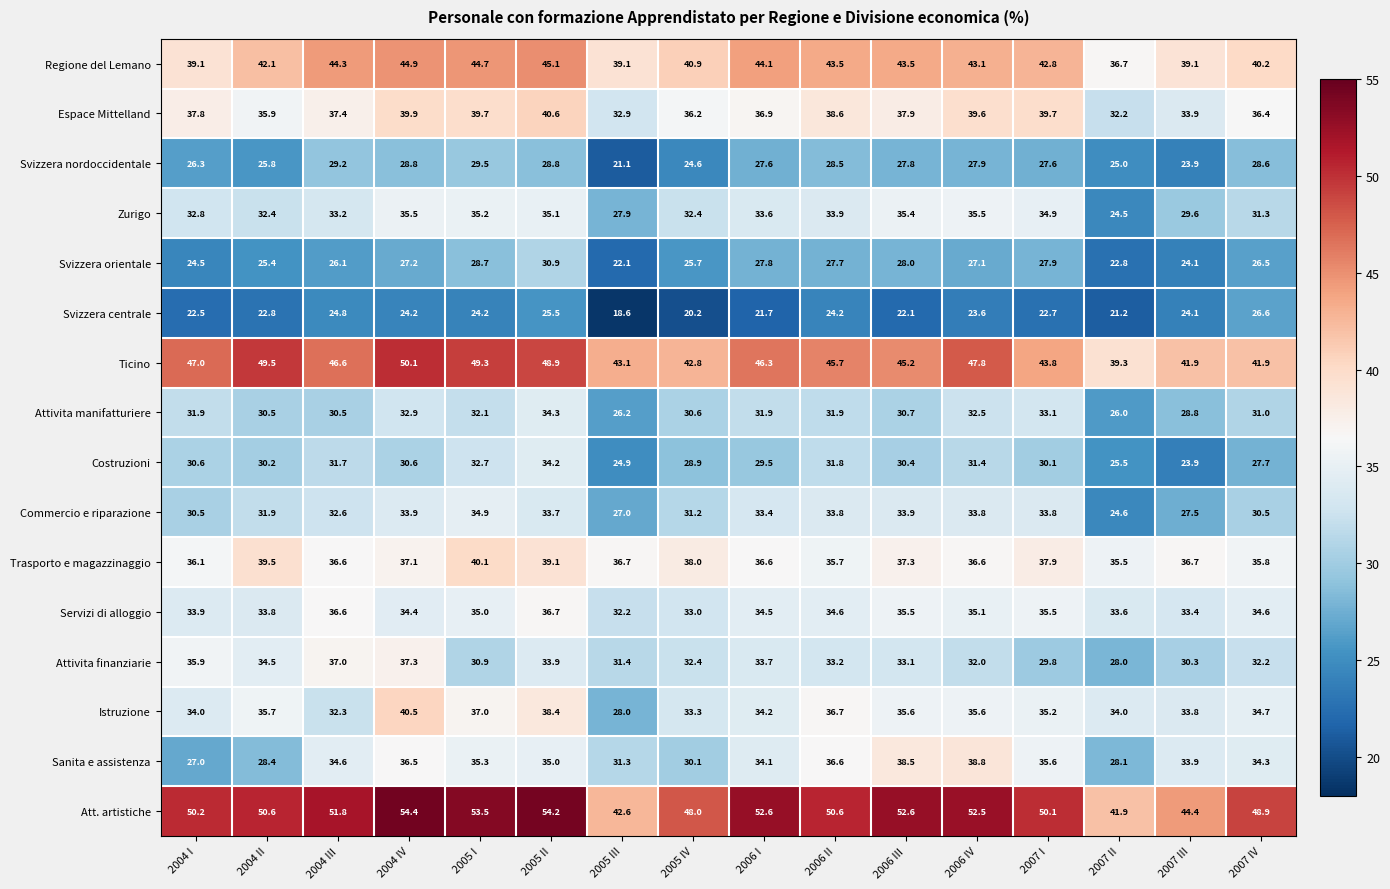

The Espace Mittelland series shows 15.5 at 2004 II. True or false?

False